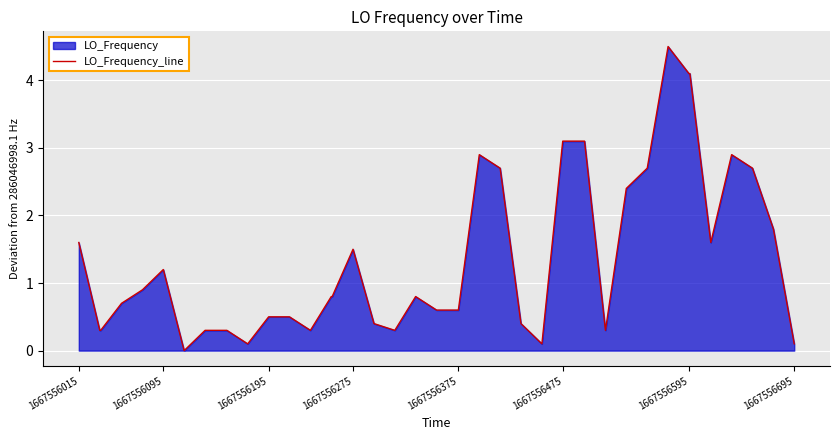

What is the greatest value displayed?

4.5